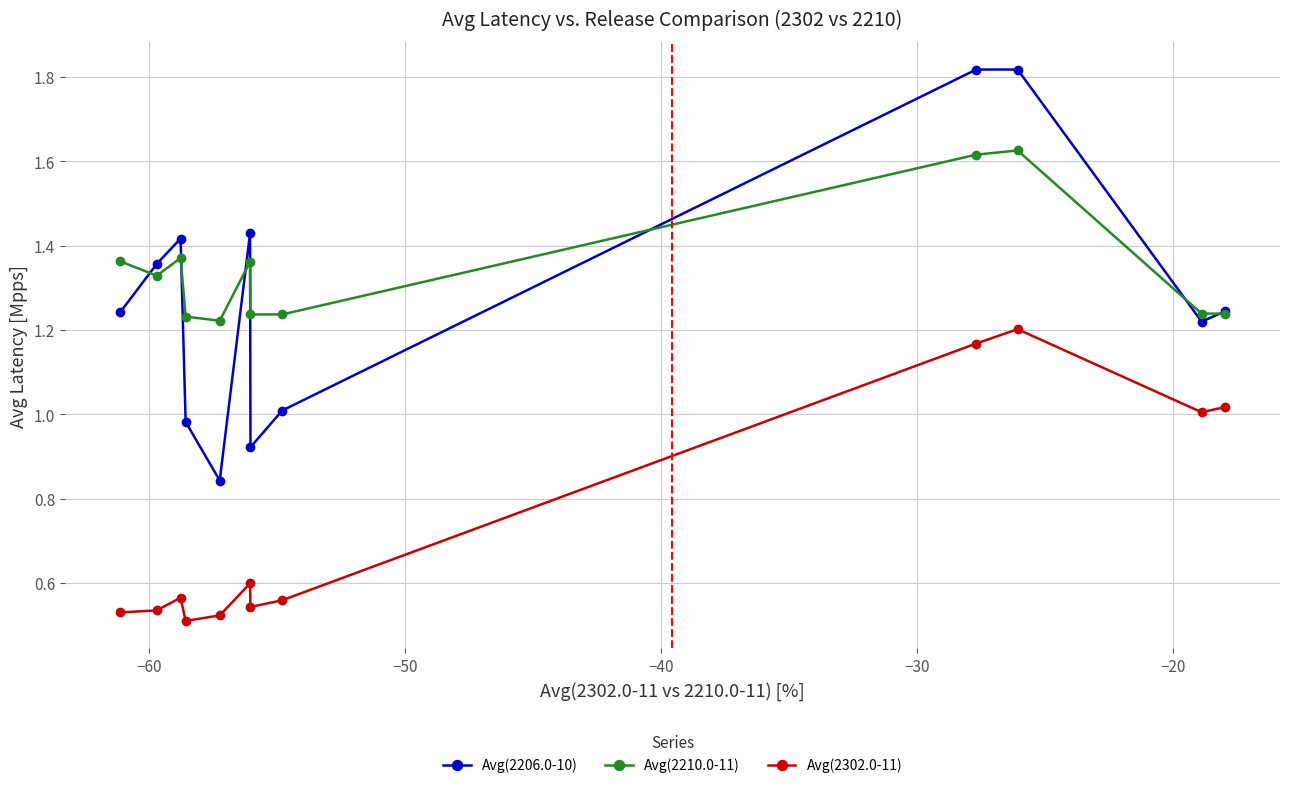

At how many categories does at least one series exceed 0?

12